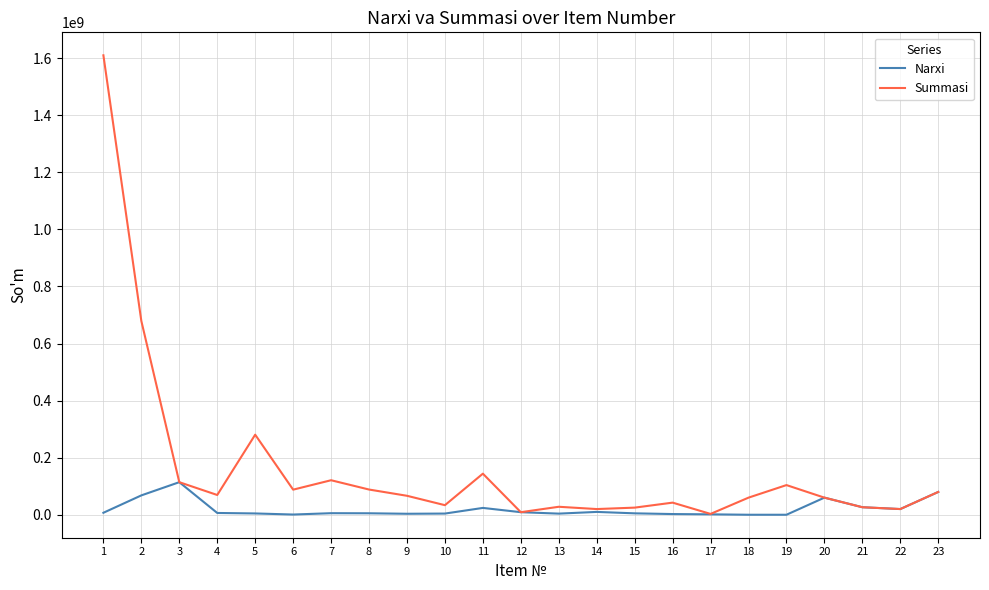

In Summasi, how many points are higher than both neighbors (excluding endpoints)?

6